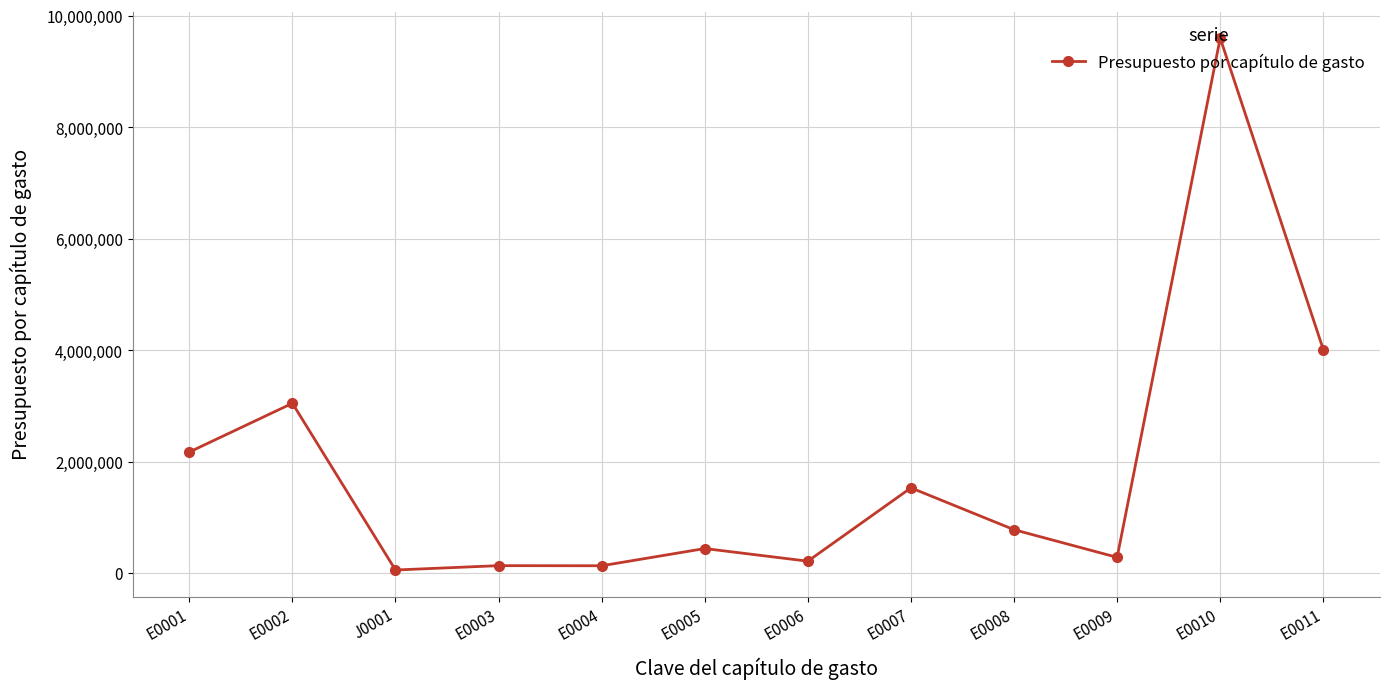

What is the difference between the second highest and minimum values?

3954181.9